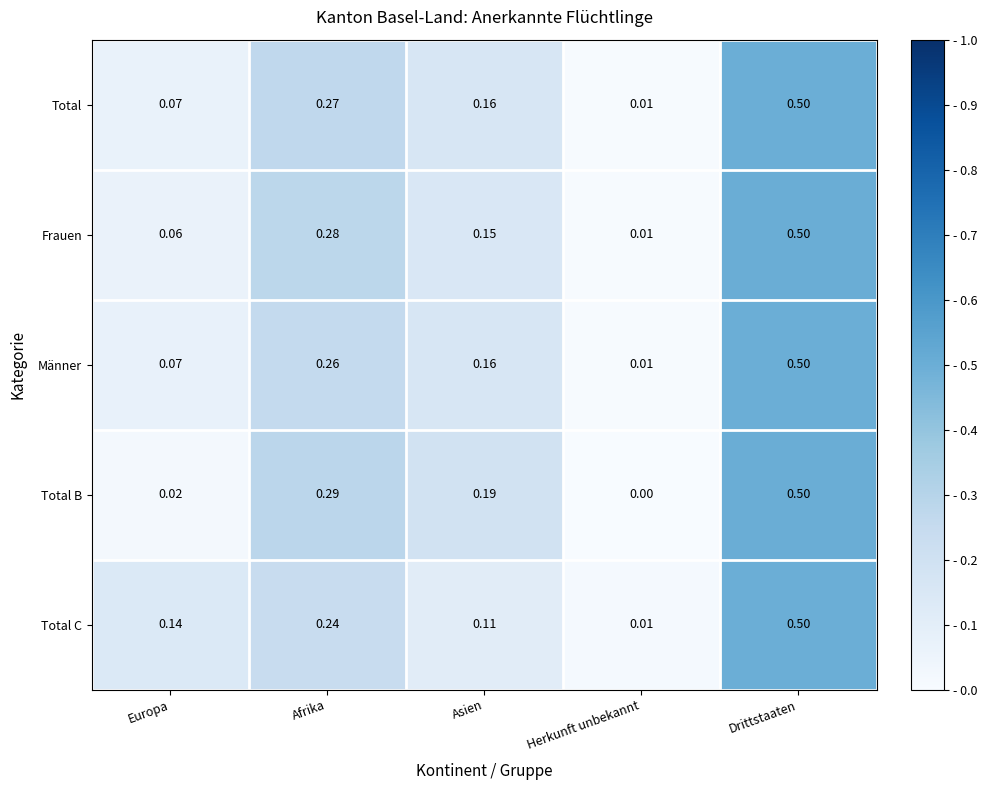

At which category is the sum across all series the highest?

Drittstaaten